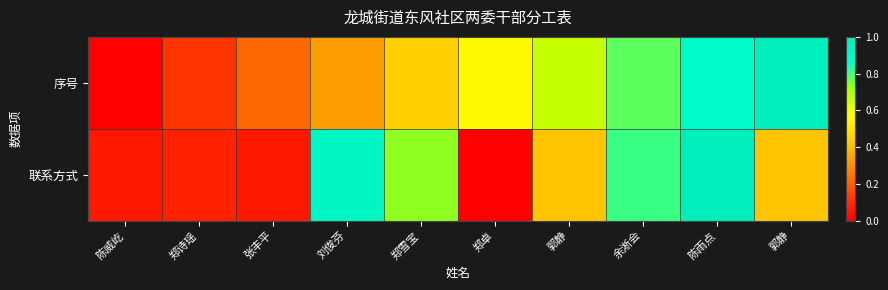

What is the greatest value displayed?

1.0